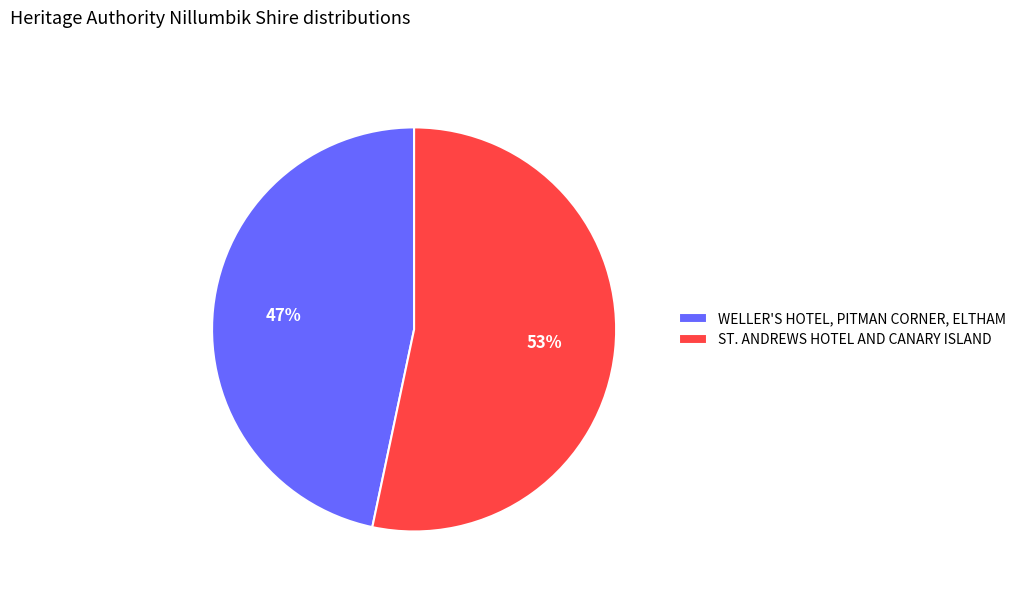

Approximately how many times larger is the value at ST. ANDREWS HOTEL AND CANARY ISLAND compared to WELLER'S HOTEL, PITMAN CORNER, ELTHAM?

1.1